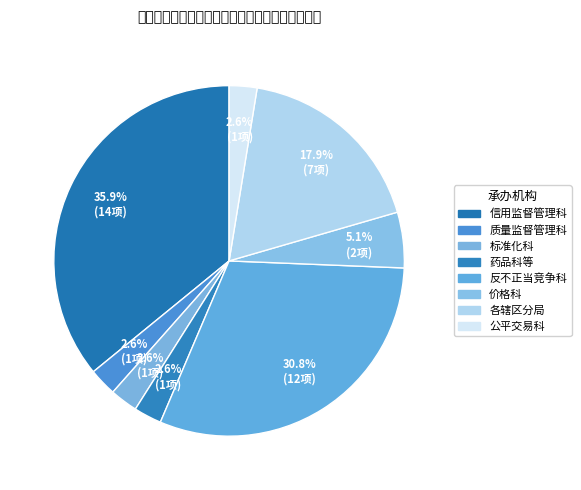

How many slices are in this pie chart?

8